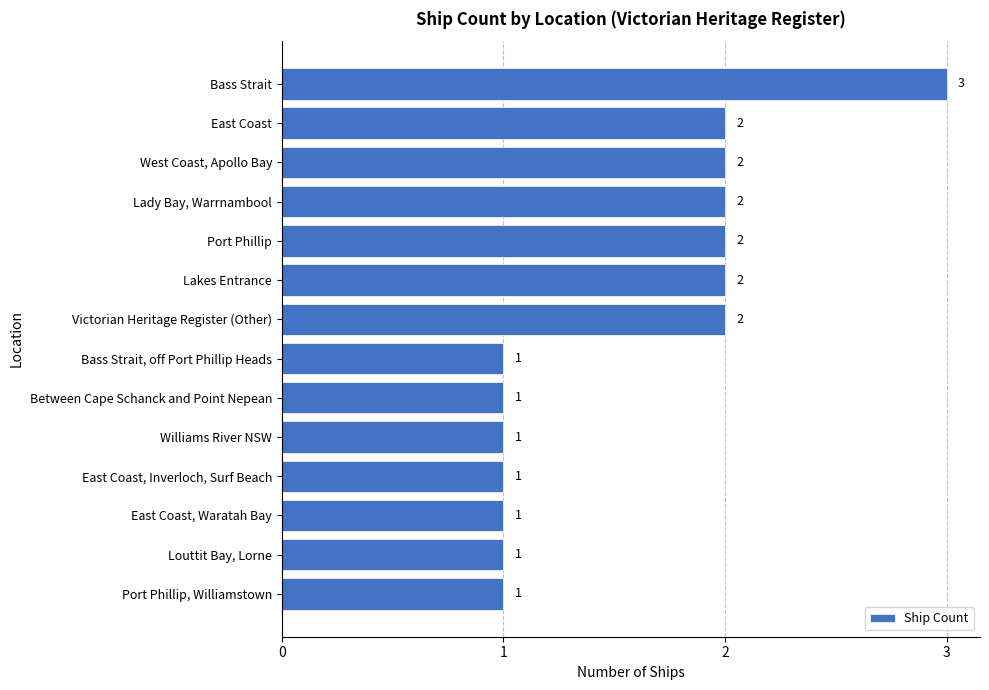

What is the greatest value displayed?

3